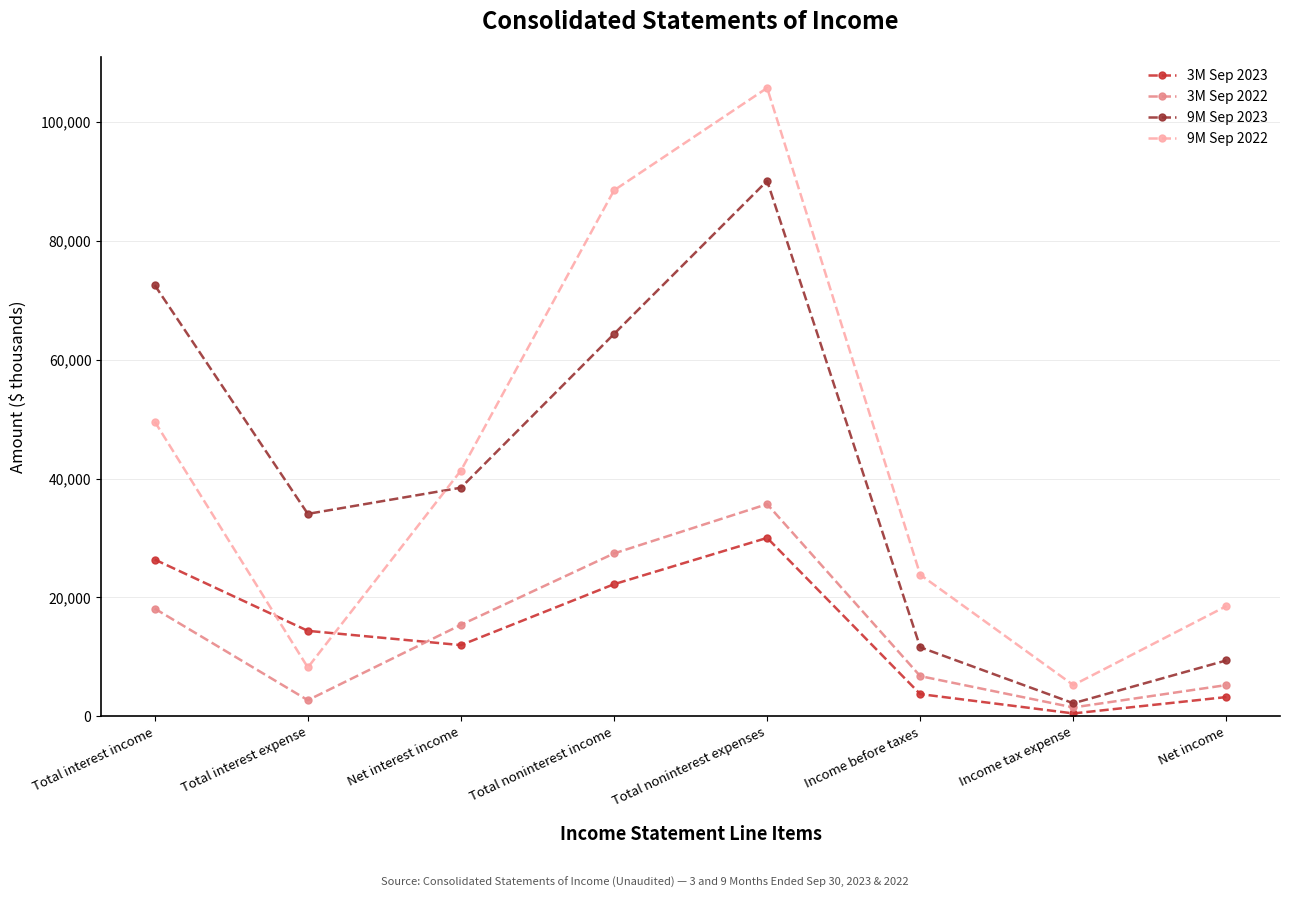

Reading right to left, transcribe all the data shown in this chart.

3M Sep 2023: 3253	500	3753	30021	22230	11989	14388	26377
3M Sep 2022: 5270	1506	6776	35694	27404	15398	2727	18125
9M Sep 2023: 9415	2212	11627	90050	64309	38459	34055	72514
9M Sep 2022: 18552	5269	23821	105678	88460	41343	8228	49571